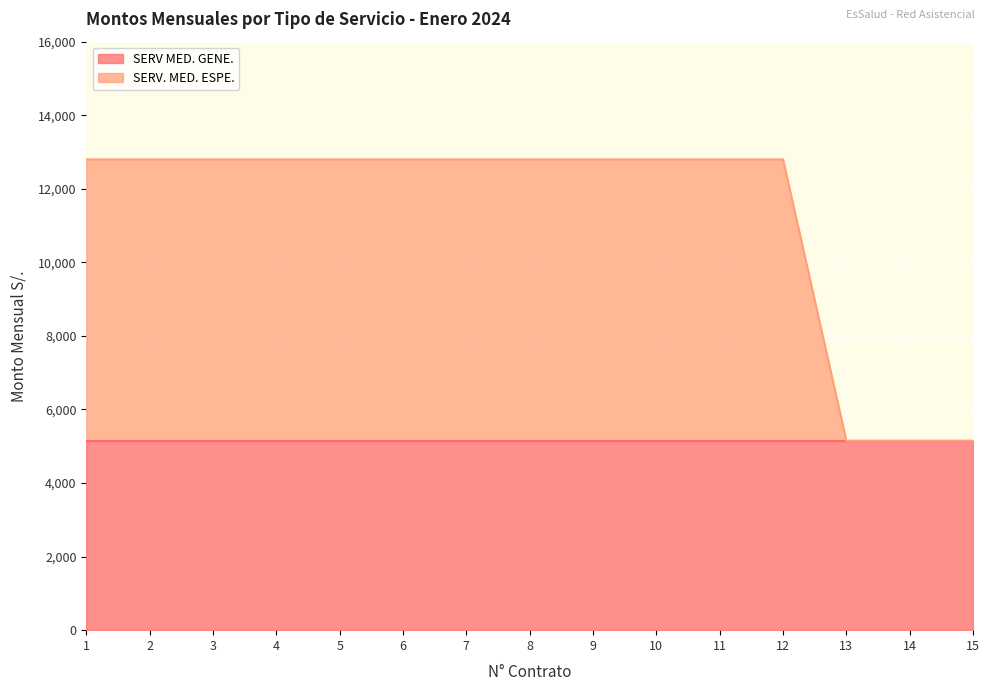

How many data points does each series have?

15